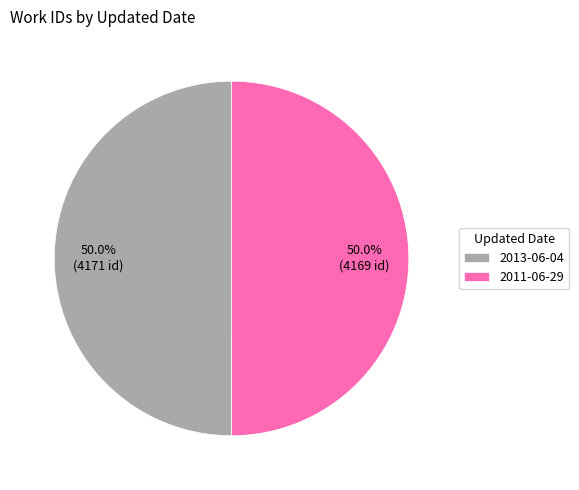

Is the sum of 2011-06-29 and 2013-06-04 greater than half?

Yes